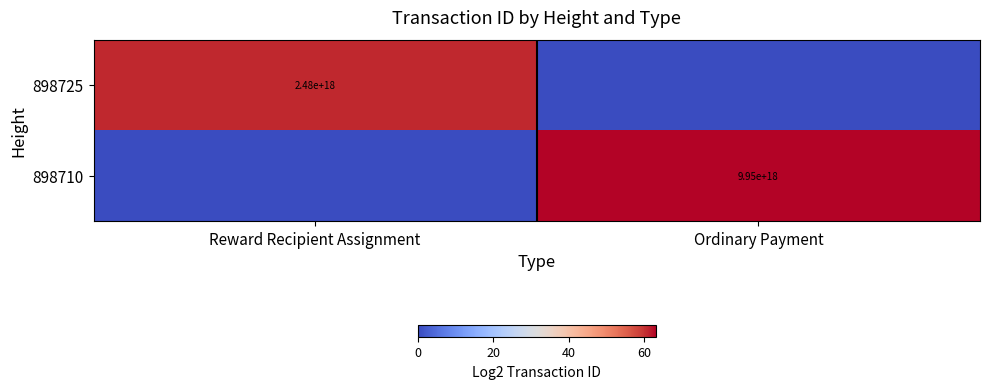

List the series in order of their overall mean, lowest first.

898725, 898710